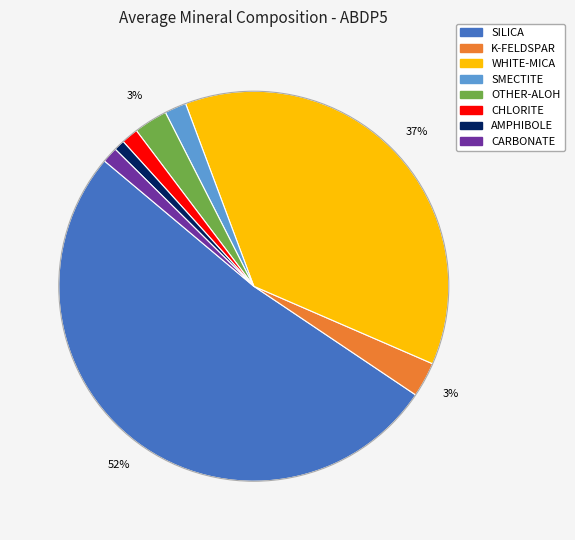

Is there a majority slice in this chart?

Yes